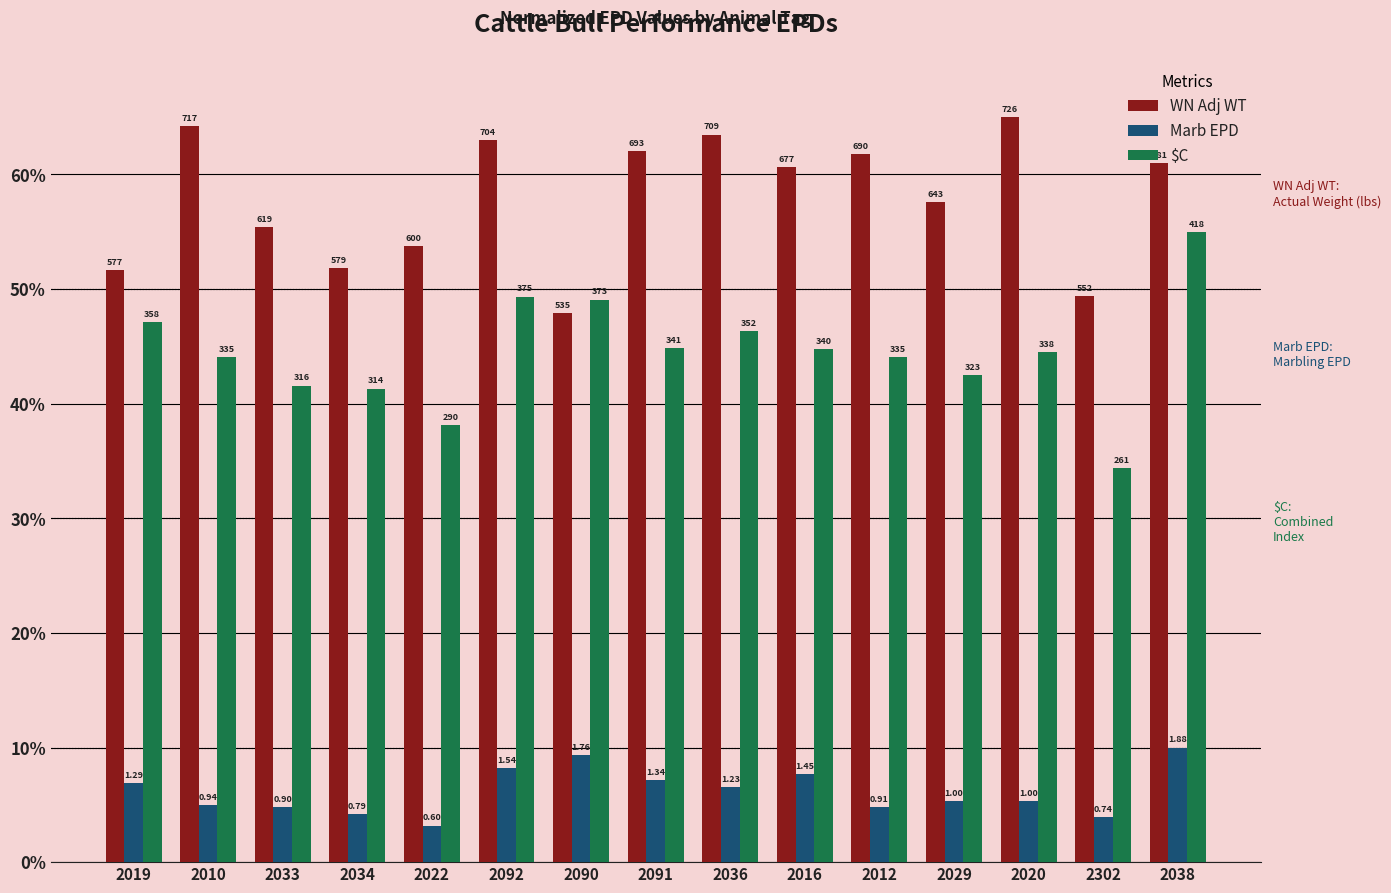

Which series has the largest total across all categories?

WN Adj WT